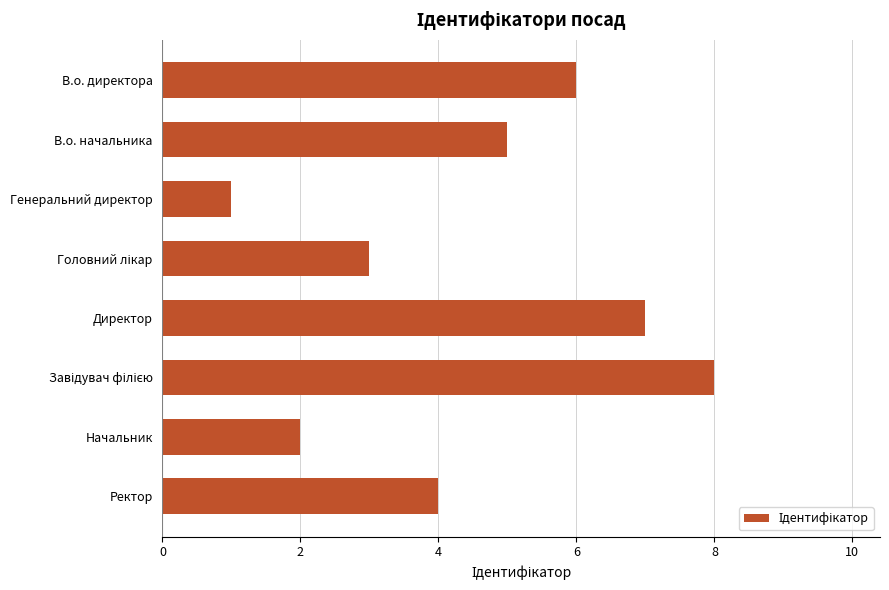

What value does the data have at В.о. директора?

6